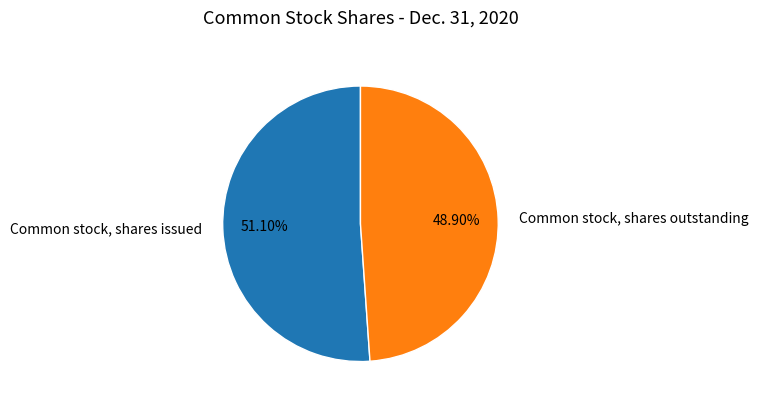

What percentage is the Common stock, shares outstanding slice, to the nearest percent?

49%